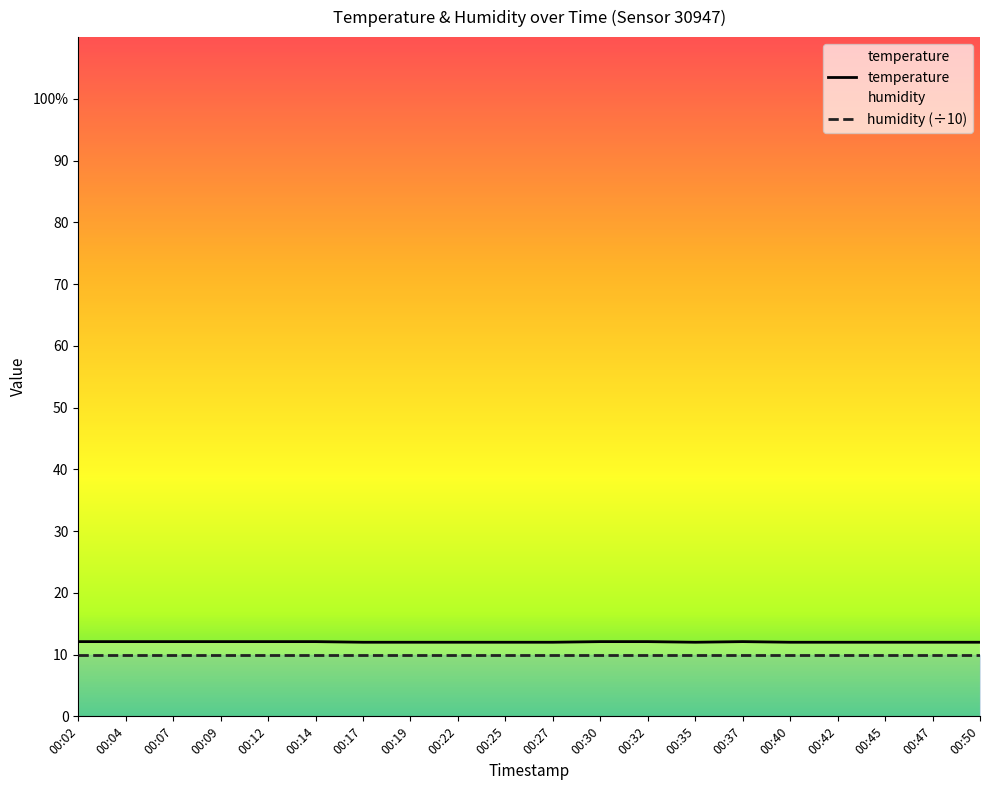

Which category has the lowest value across all series?

00:17